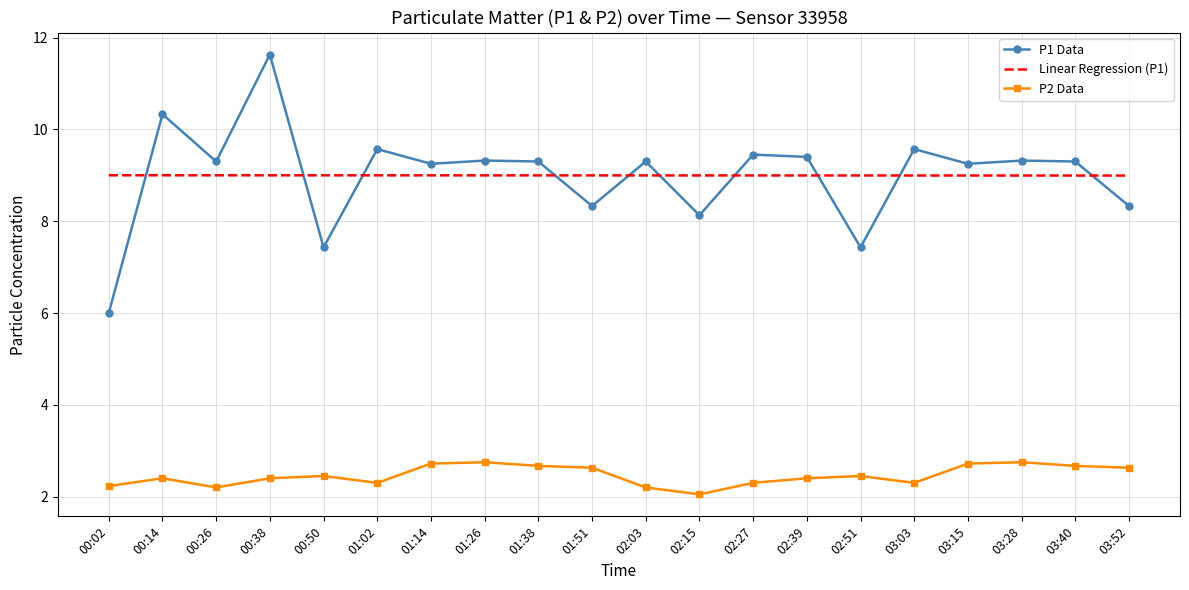

Where is the first local minimum for P1 Data?

00:26